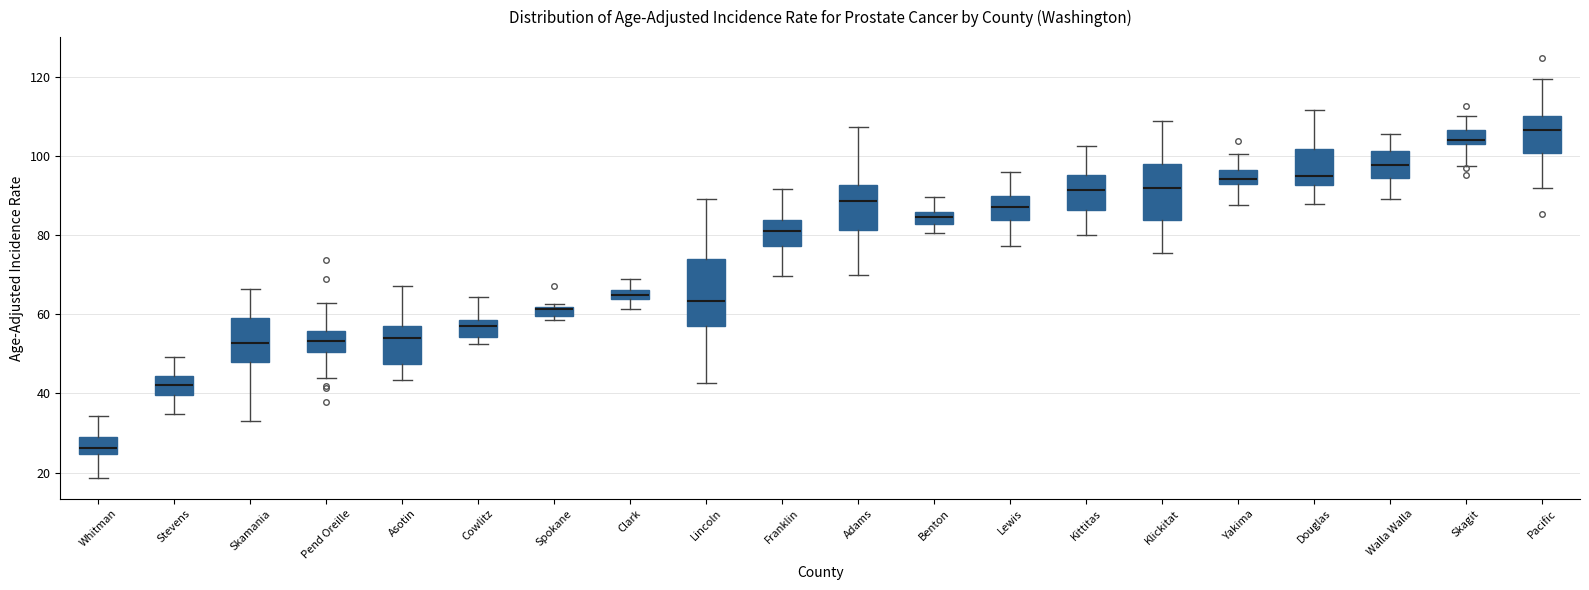

Comparing the boxes themselves (not the whiskers), which one is the tallest?

Lincoln